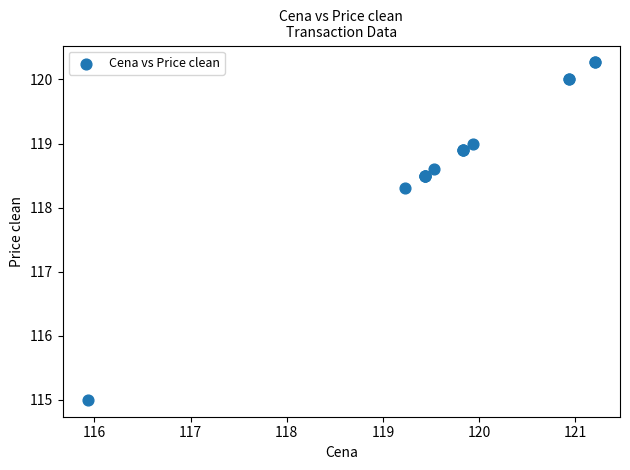

What Y value in the scatter plot is closest to 117?

118.3